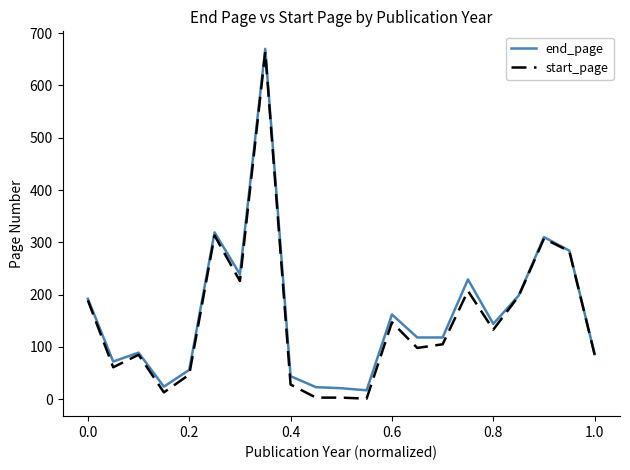

What is the greatest value displayed?

670